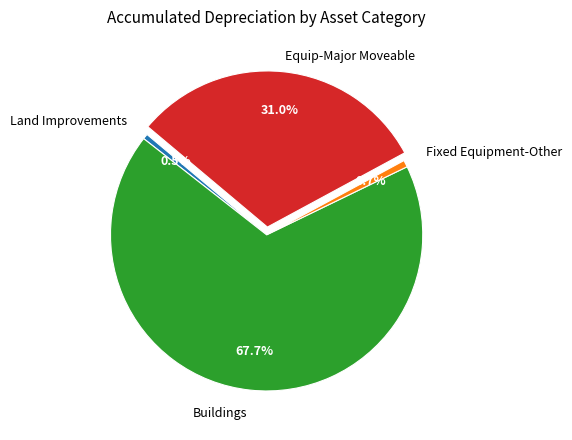

What percentage is NOT represented by Equip-Major Moveable?

69.0%